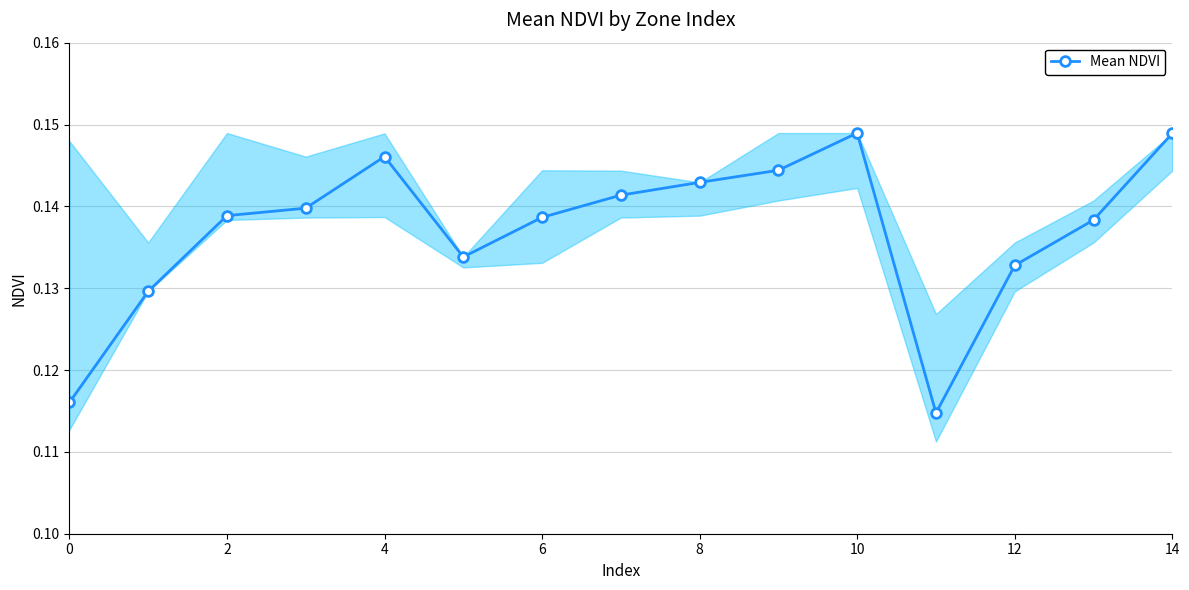

How many lines are shown in the chart?

1